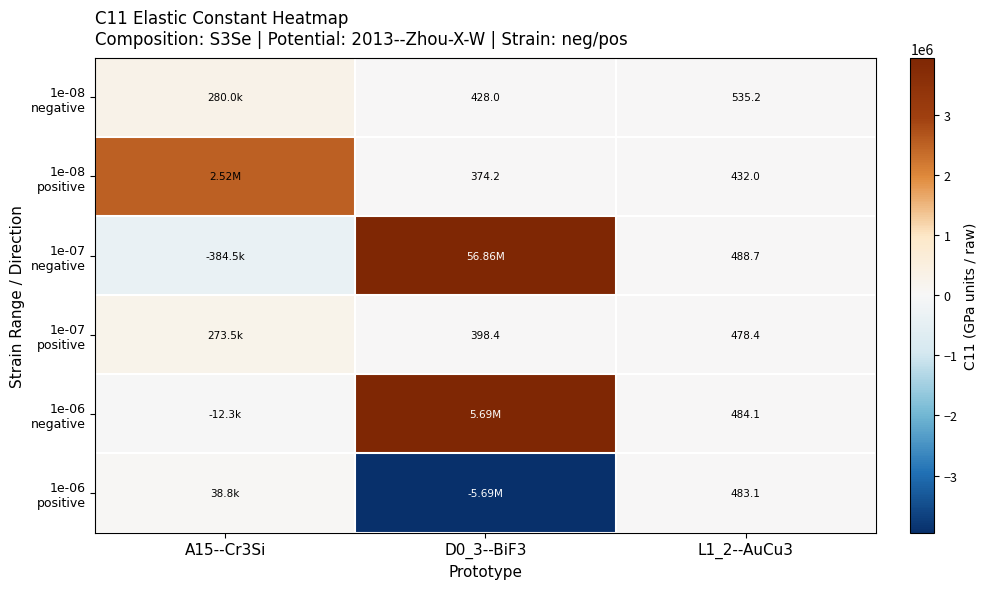

Where does the 1e-08 negative series first go above 535?

A15--Cr3Si